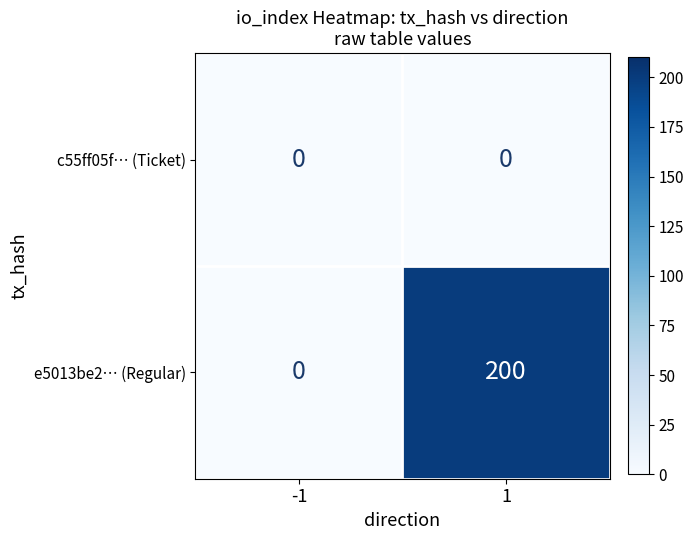

What is the difference between the maximum and minimum values in the e5013be2… (Regular) series?

200